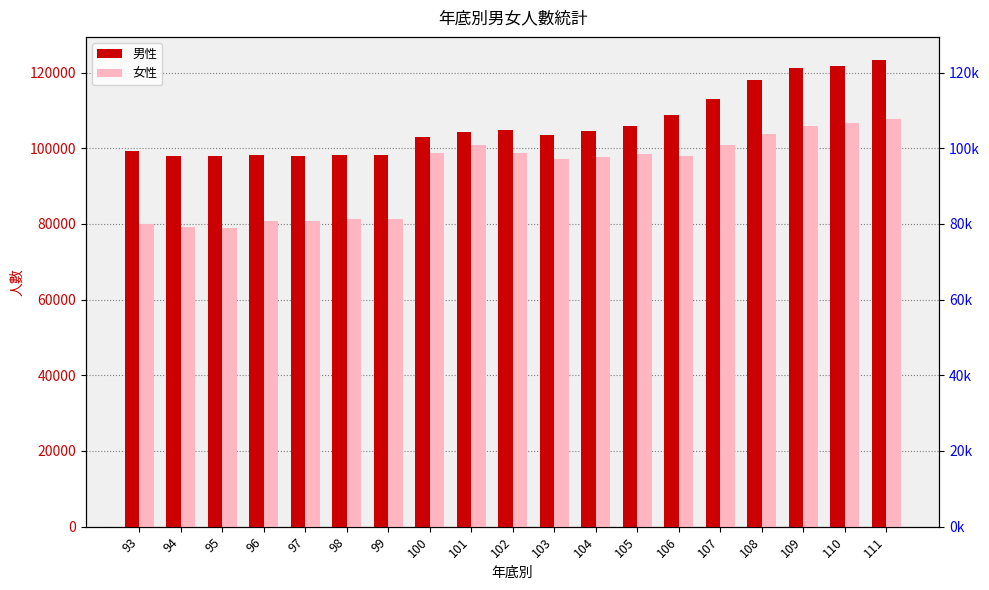

What is the sum of all 男性 values?

2019735